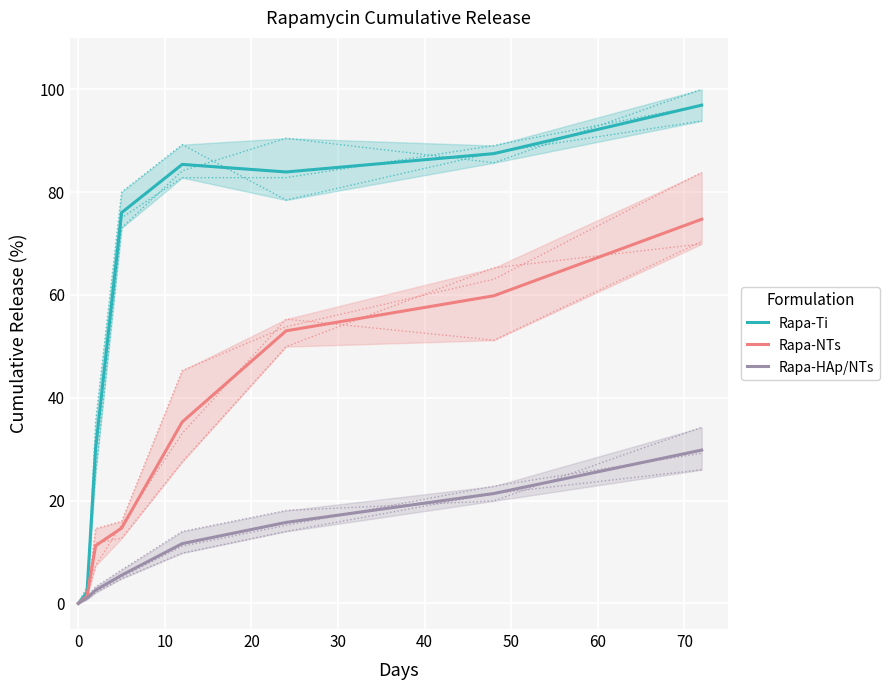

Which series has the widest spread of values?

Rapa-Ti